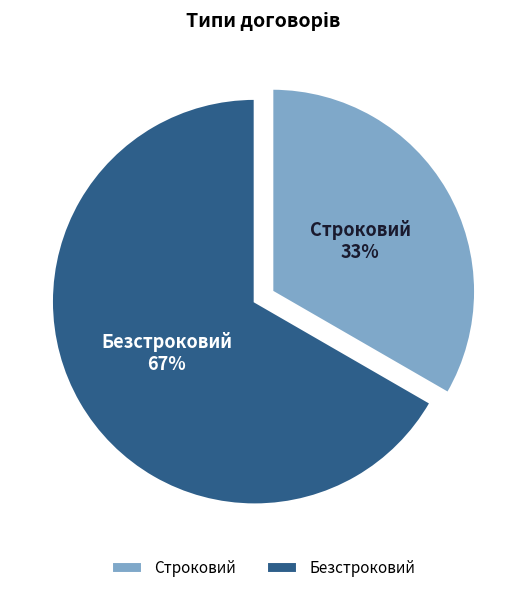

Which category has the biggest portion of the pie?

Безстроковий